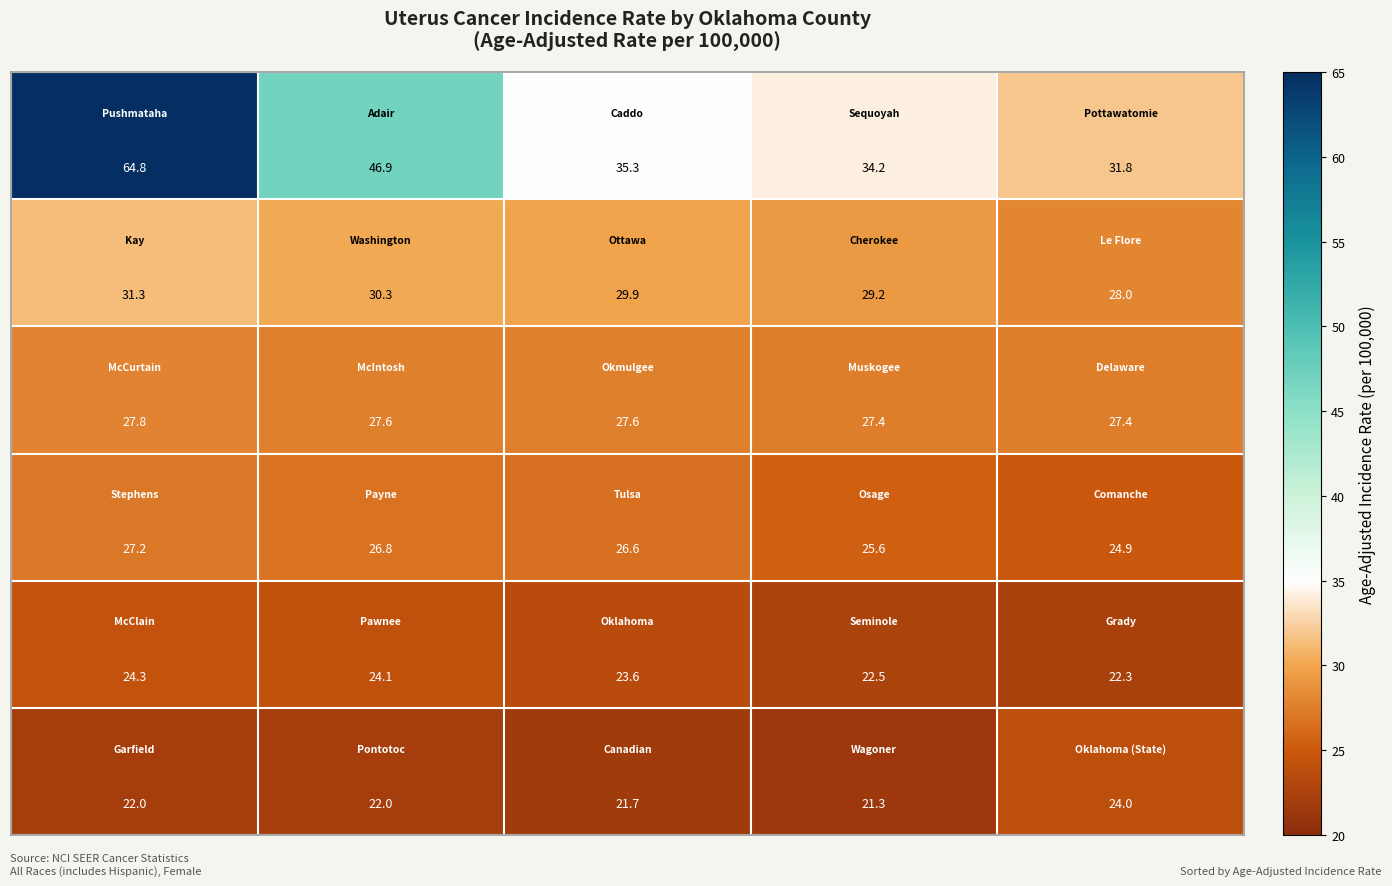

How many series are shown in this chart?

6